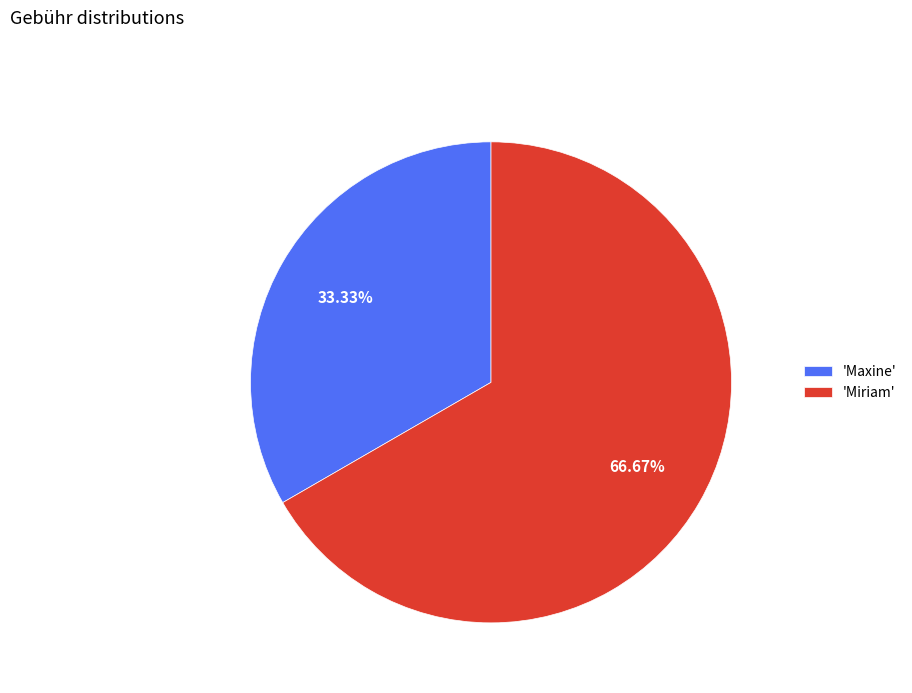

Combined, do 'Miriam' and 'Maxine' account for over 50%?

Yes